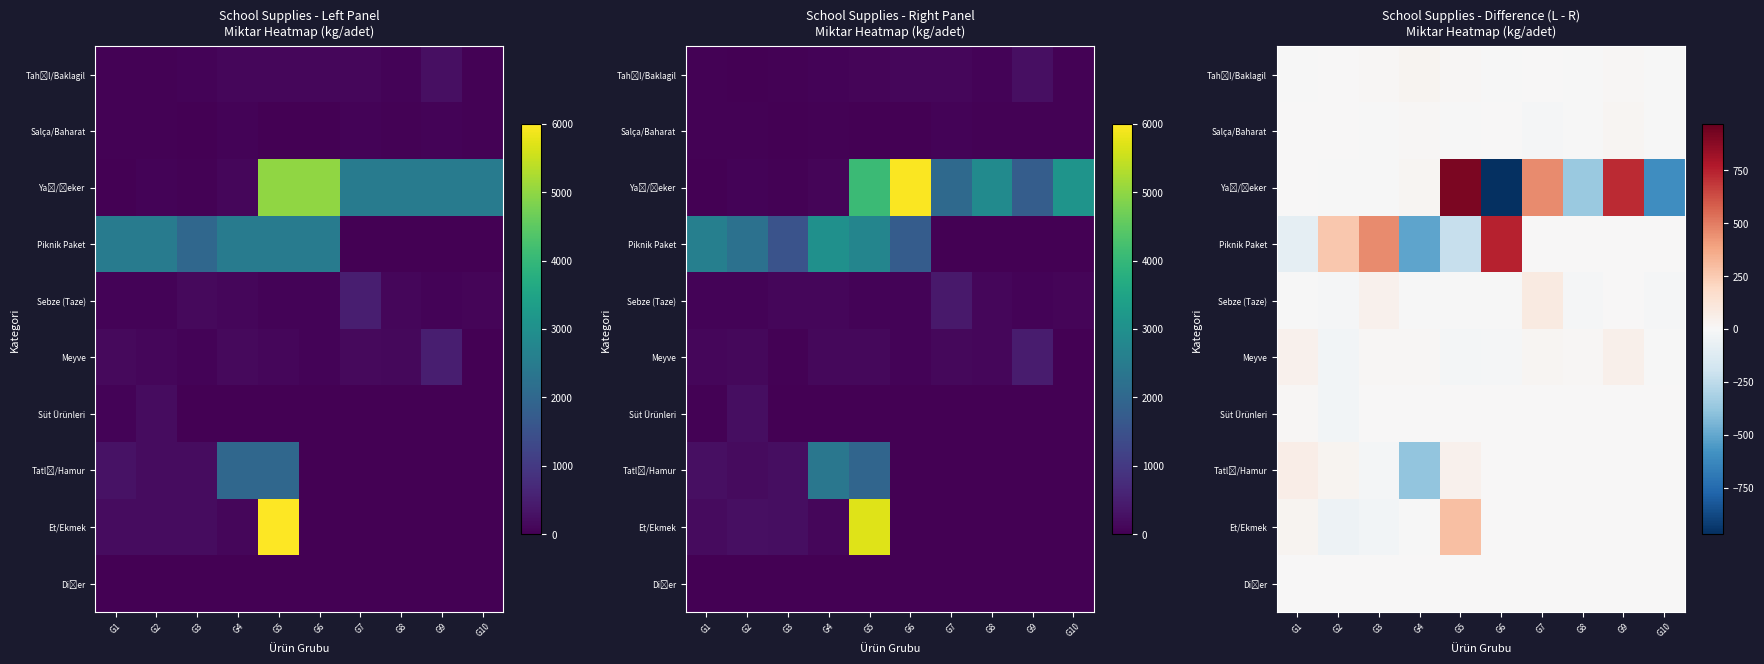

At how many categories does at least one series exceed 120?

6